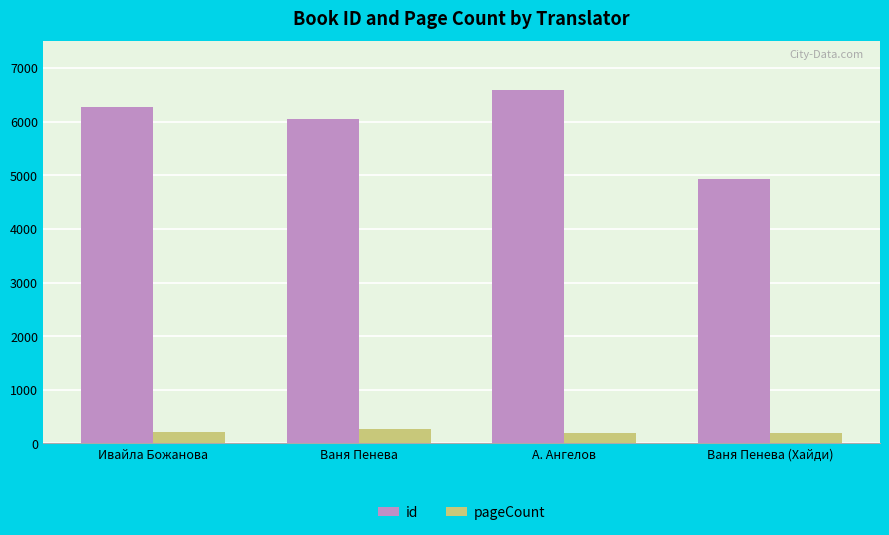

Rank the series at Ивайла Божанова from lowest to highest value.

pageCount, id